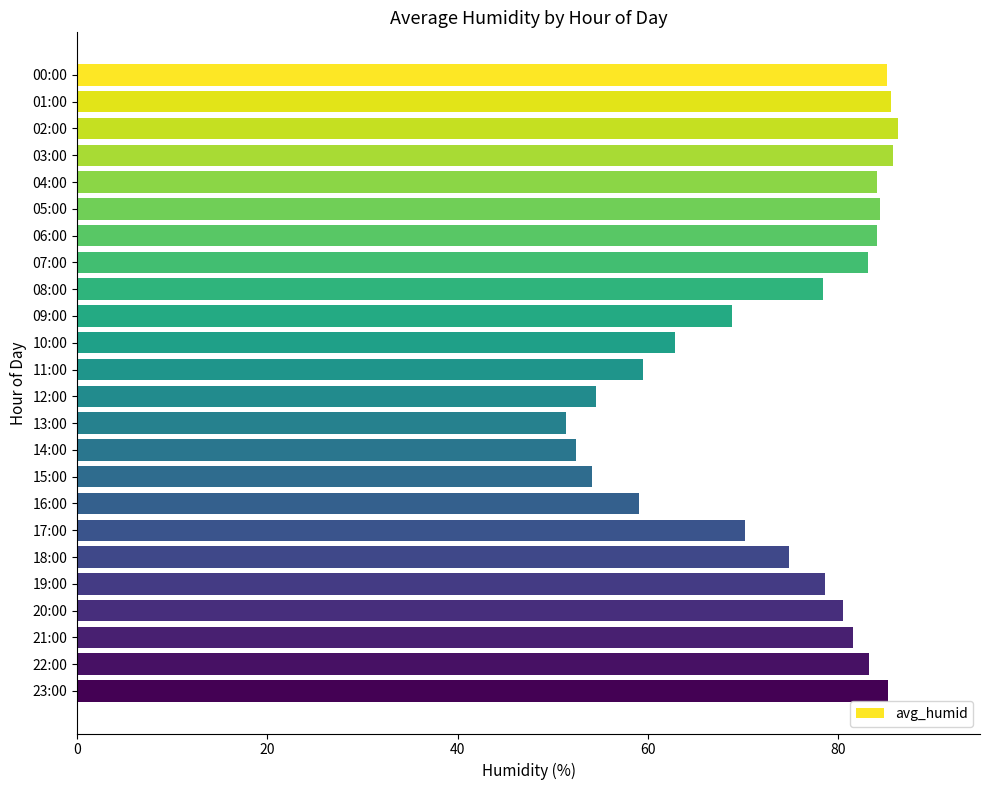

What is the average value?

73.9